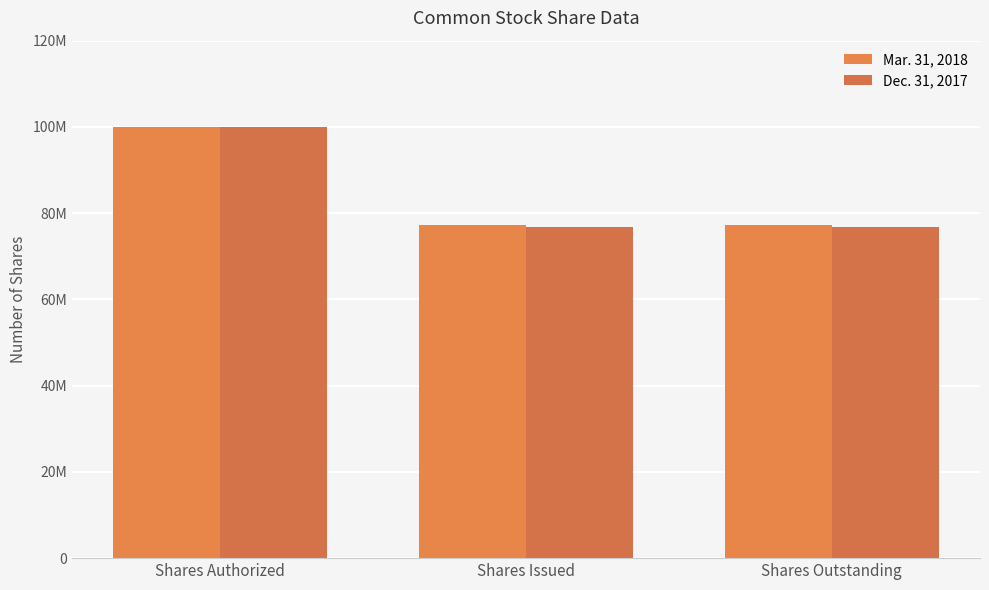

Which has a higher value, Shares Outstanding or Shares Issued?

Shares Outstanding